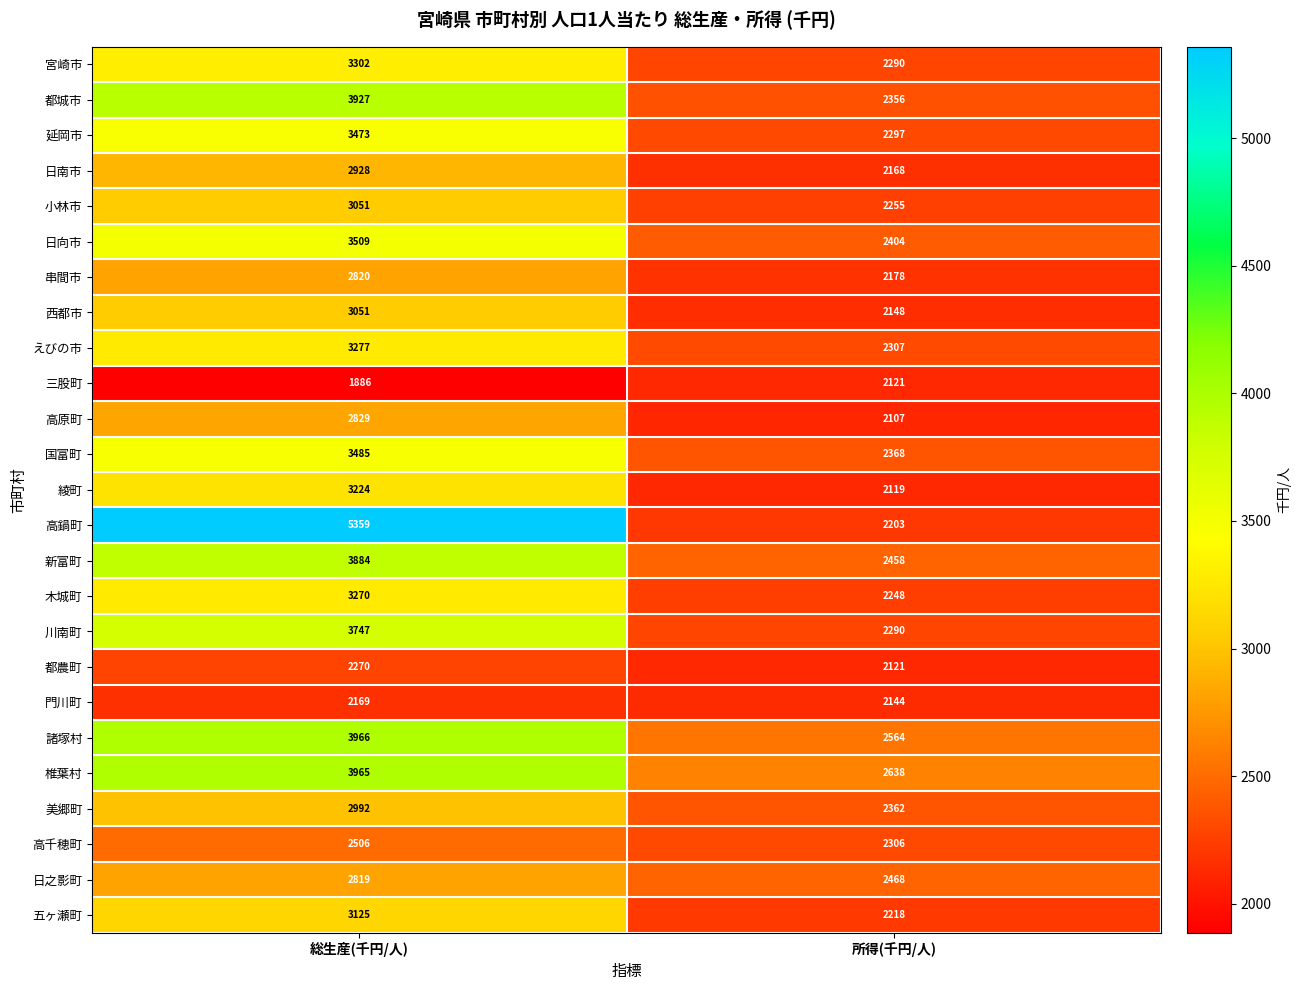

What is the average value of the 五ヶ瀬町 series?

2672